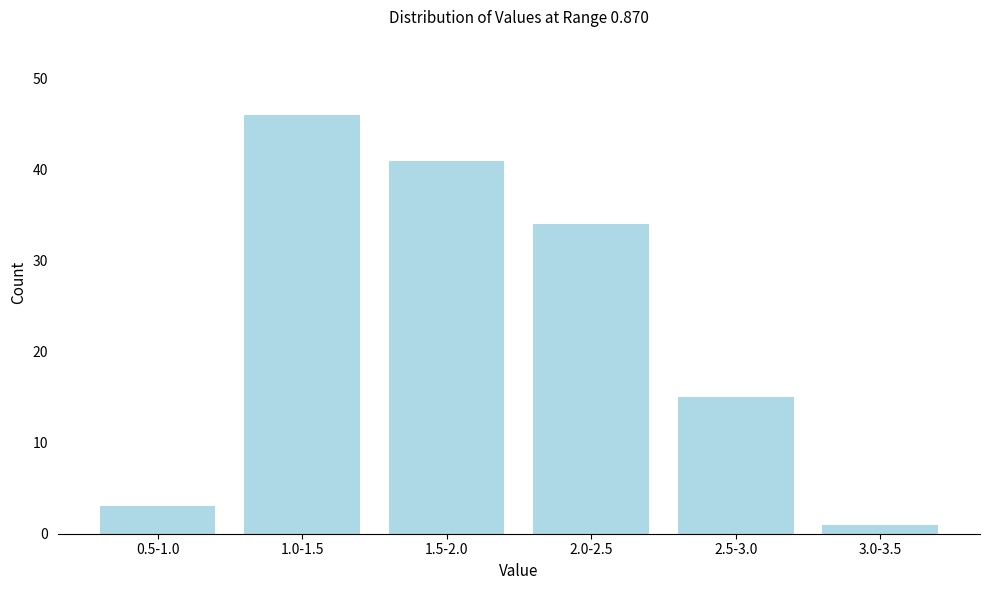

Reading left to right, extract all data points from this chart.

0.5-1.0=3	1.0-1.5=46	1.5-2.0=41	2.0-2.5=34	2.5-3.0=15	3.0-3.5=1